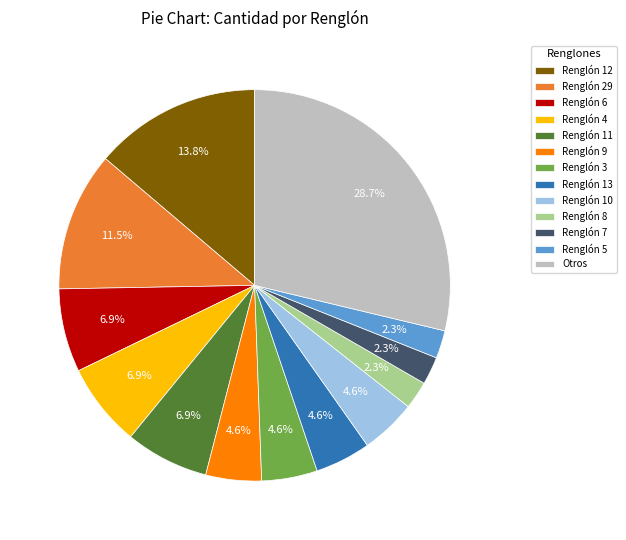

Does Renglón 10 represent more than half of the total?

No